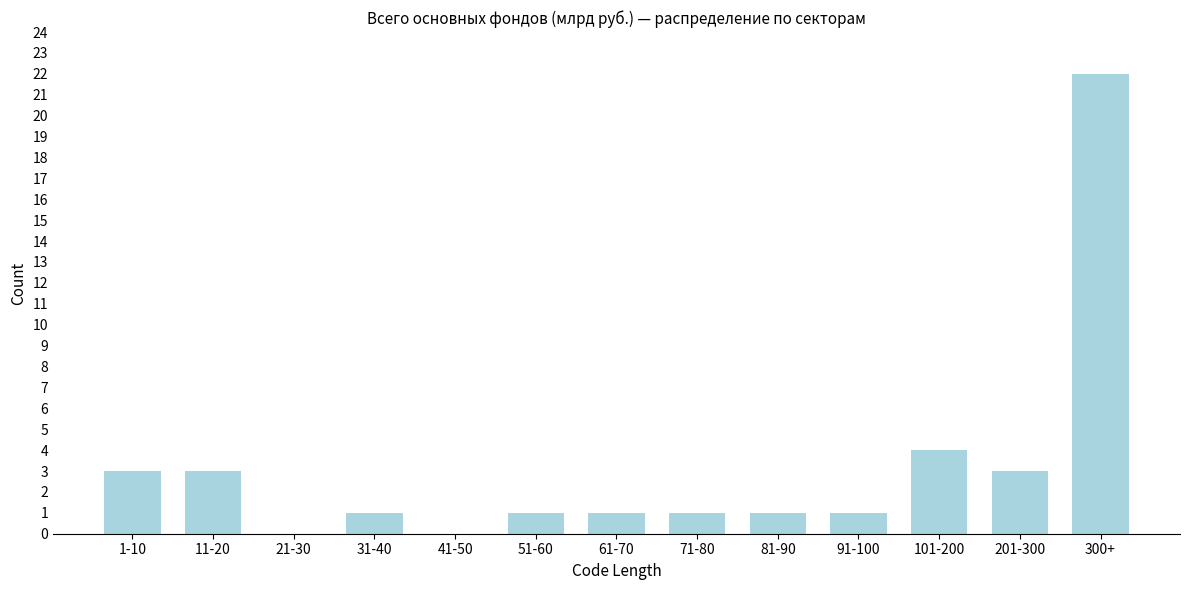

Reading left to right, what are all the values shown in this chart?

1-10=3	11-20=3	21-30=0	31-40=1	41-50=0	51-60=1	61-70=1	71-80=1	81-90=1	91-100=1	101-200=4	201-300=3	300+=22